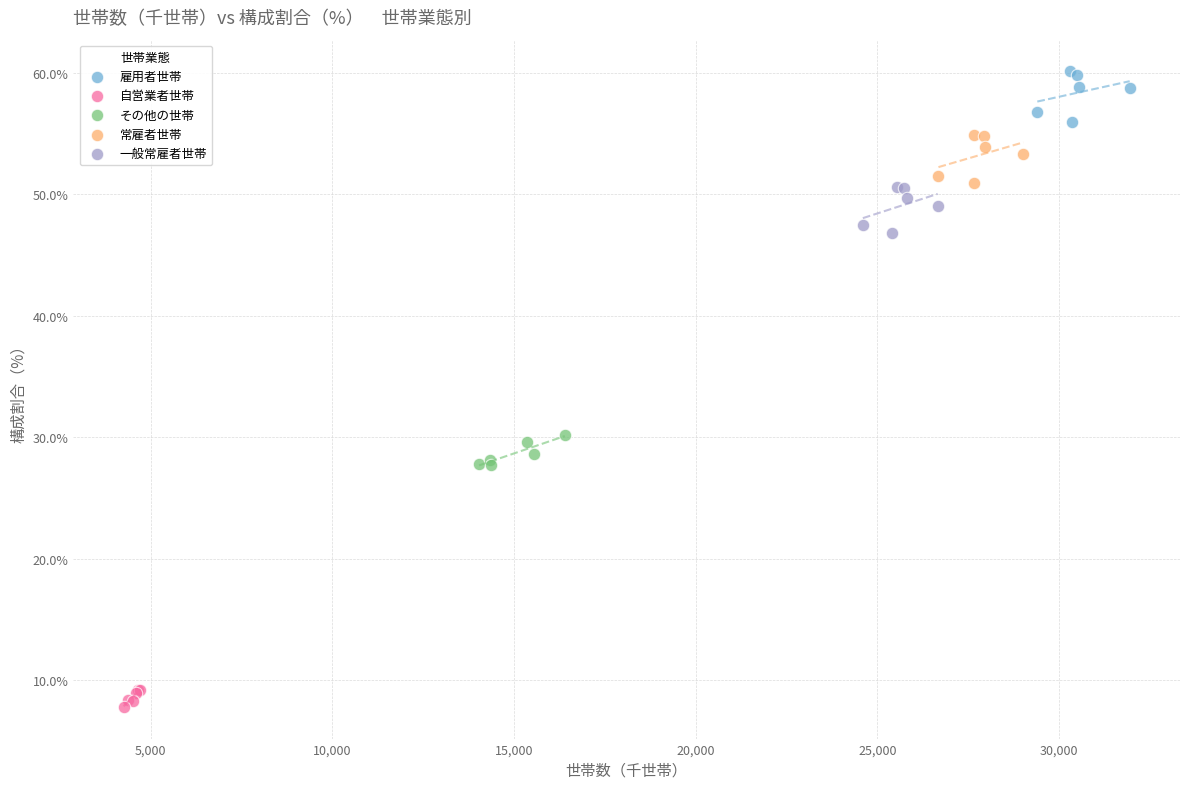

What are all the series names shown in the legend?

雇用者世帯, 自営業者世帯, その他の世帯, 常雇者世帯, 一般常雇者世帯